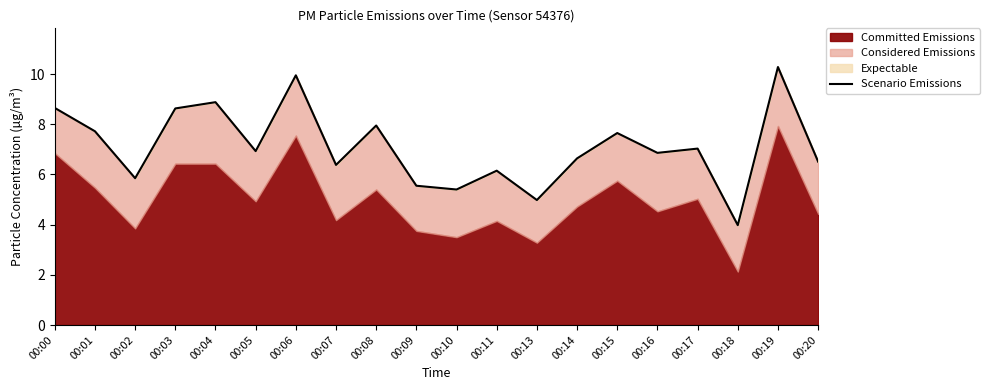

Which category has the lowest value across all series?

00:18